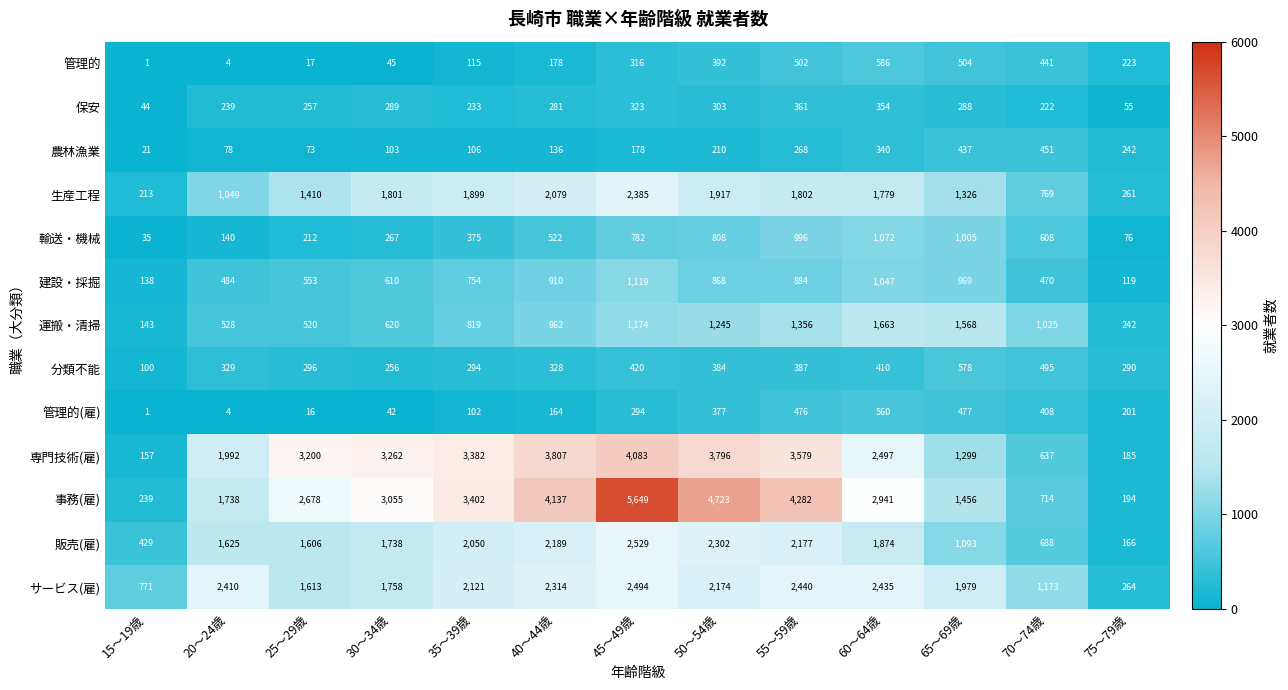

What is the total value across all series at 70～74歳?

8101